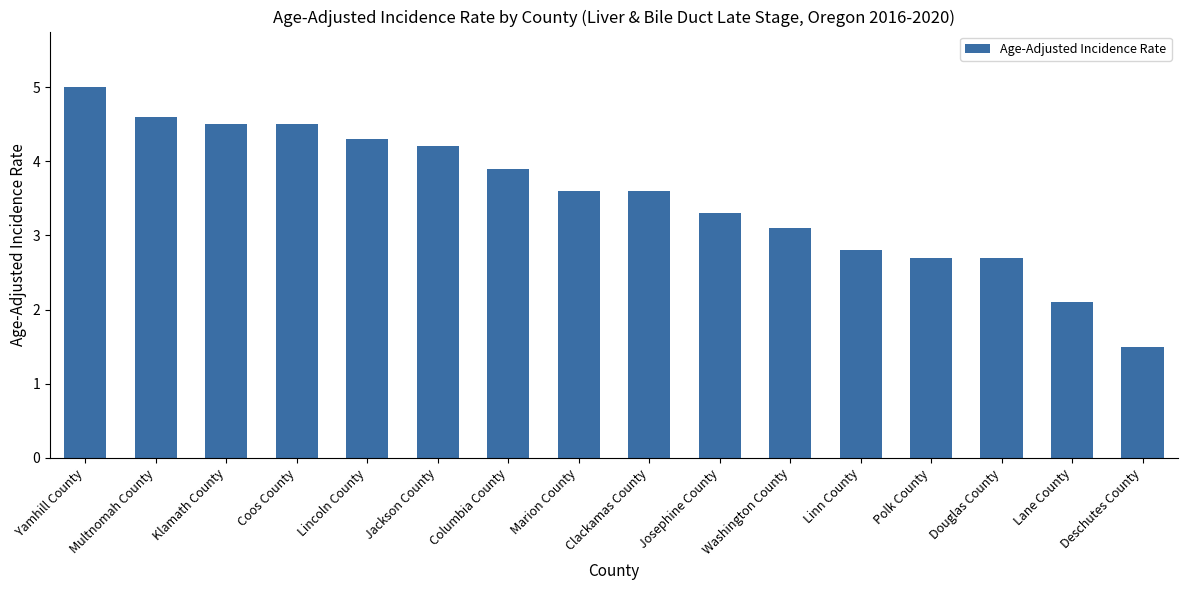

Are the bars grouped side by side (vs. stacked)?

No